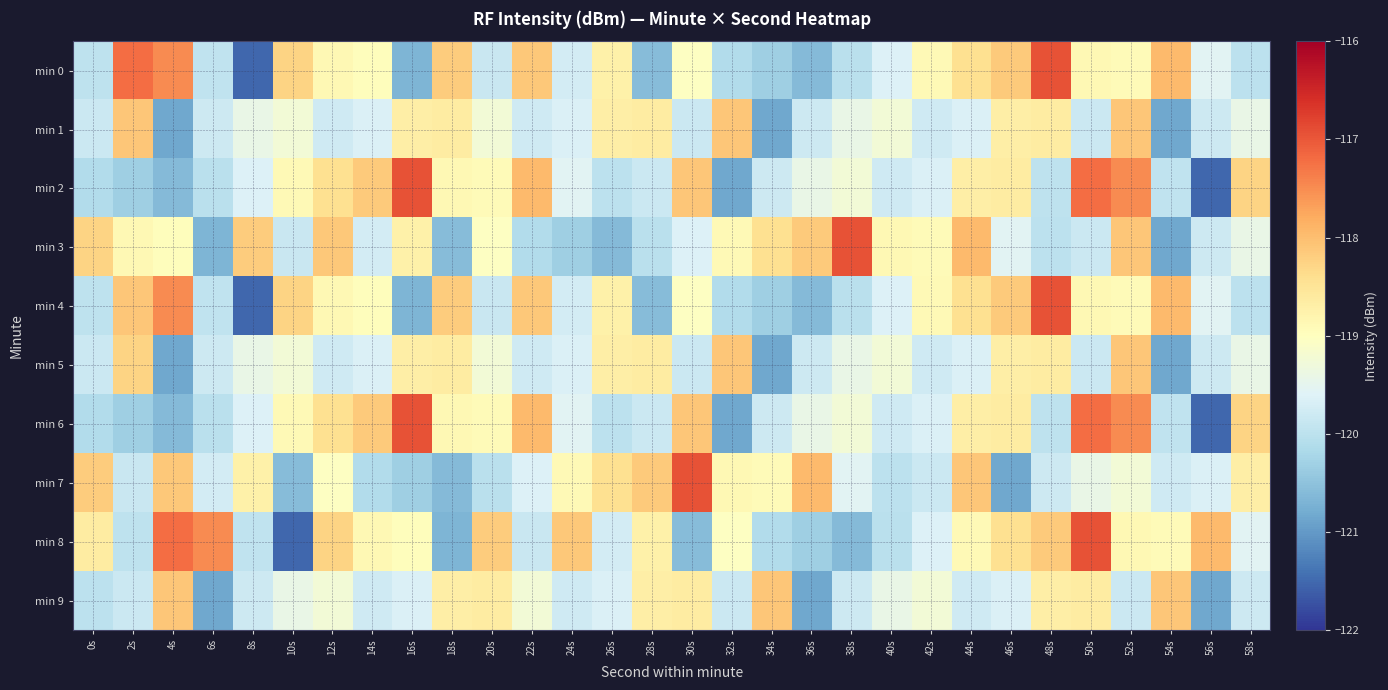

Which has a higher value, 28s or 42s?

42s